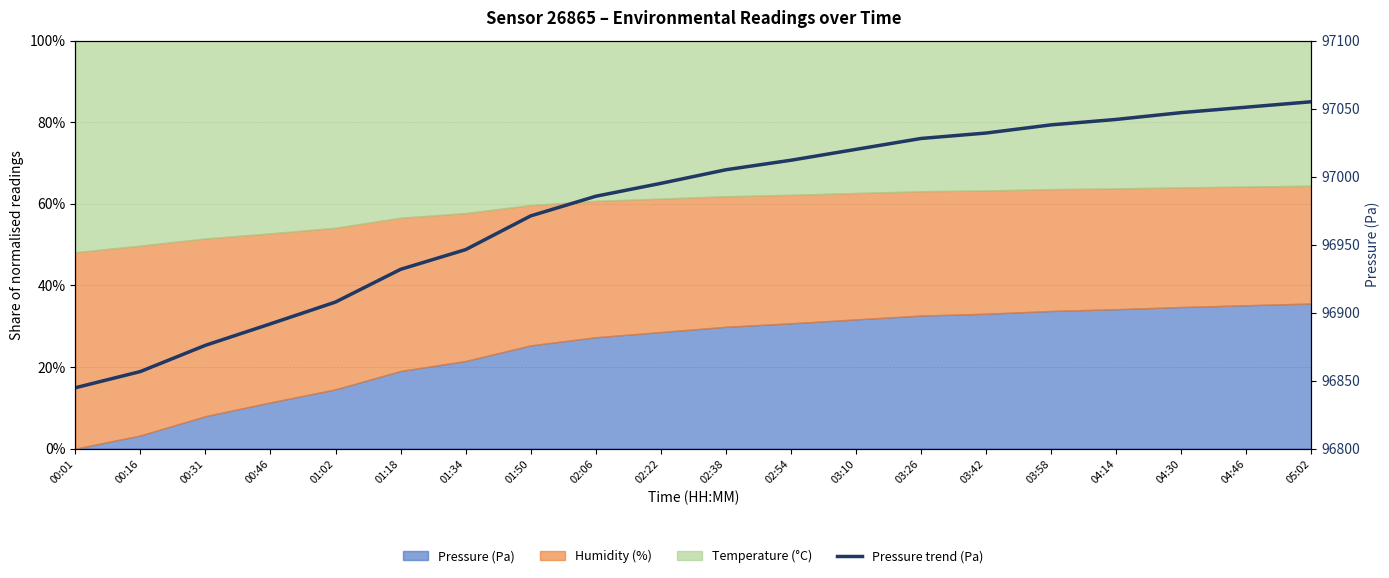

Does the chart have visible grid lines?

Yes